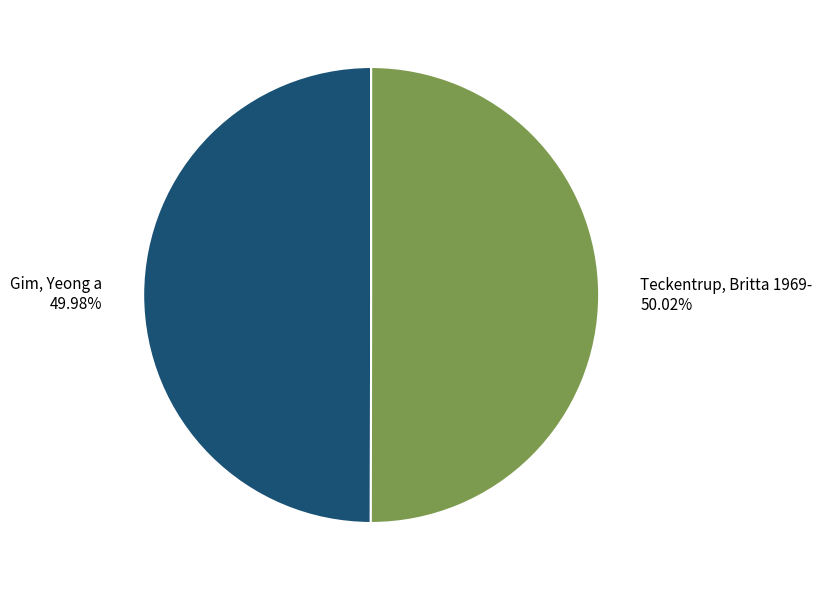

What is the ratio of the value at Gim, Yeong a to the value at Teckentrup, Britta 1969-?

1.0